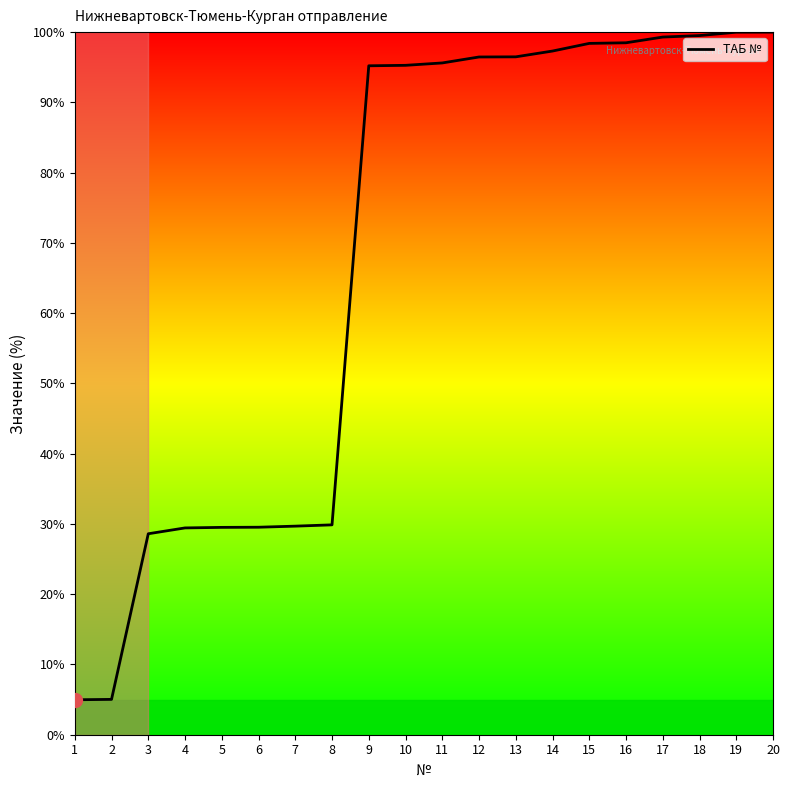

What is the minimum value shown in the chart?

5.0